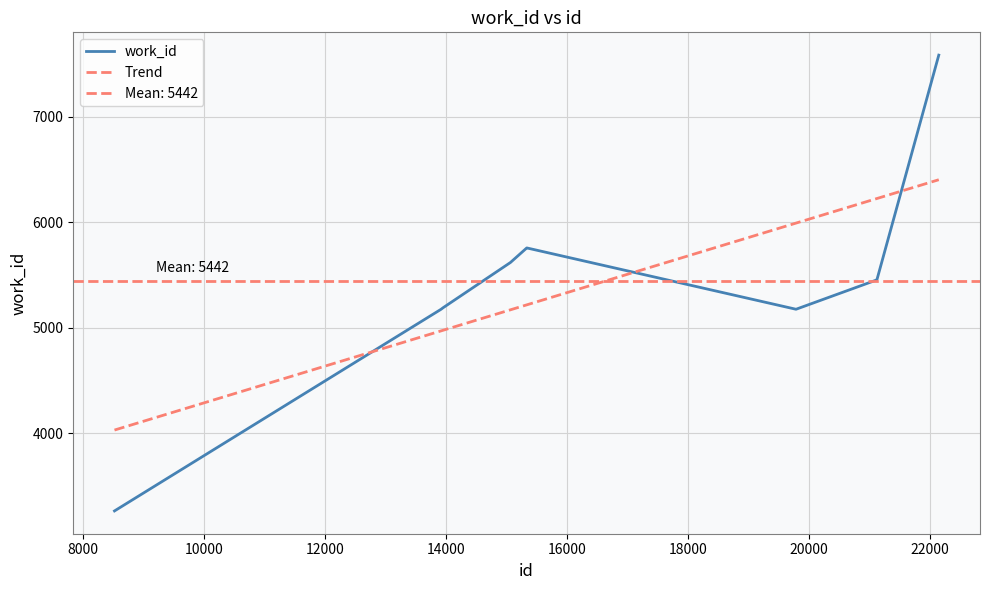

Does the chart have visible grid lines?

Yes